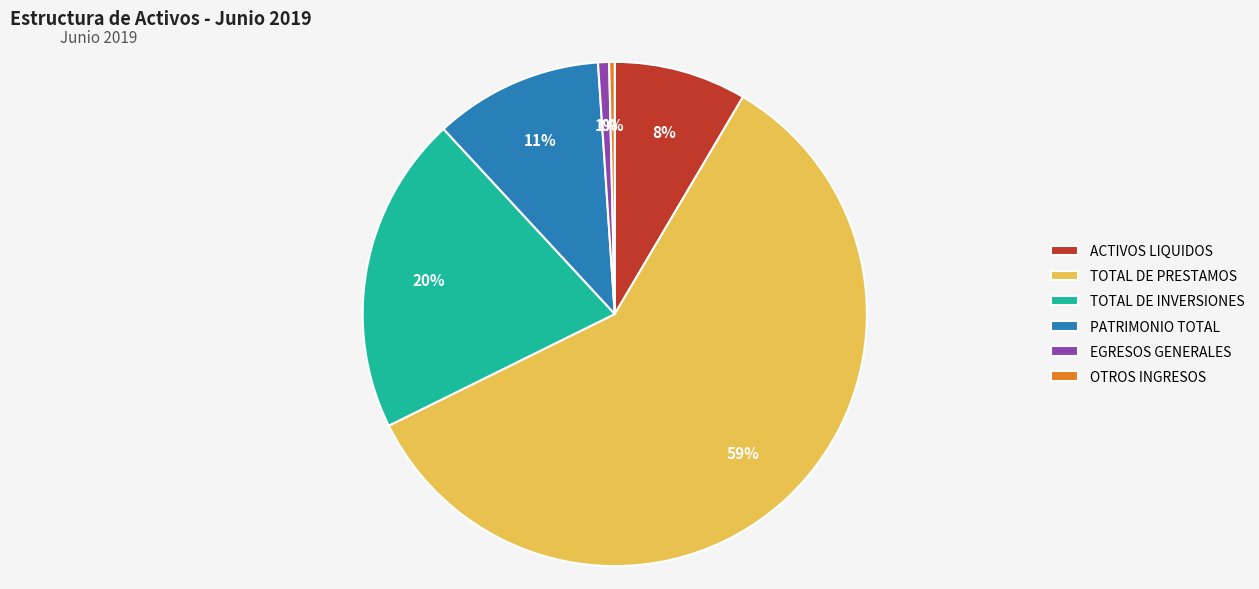

Which slice represents more than half of the pie?

TOTAL DE PRESTAMOS